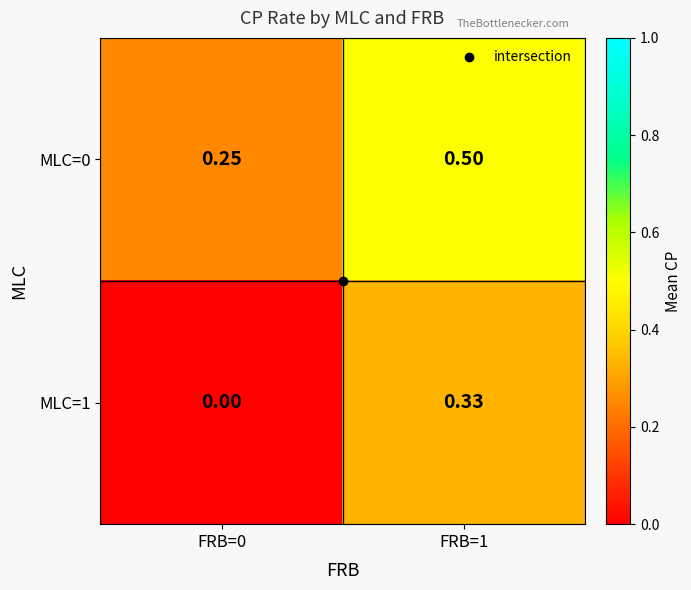

What is the total value across all series at FRB=1?

0.8